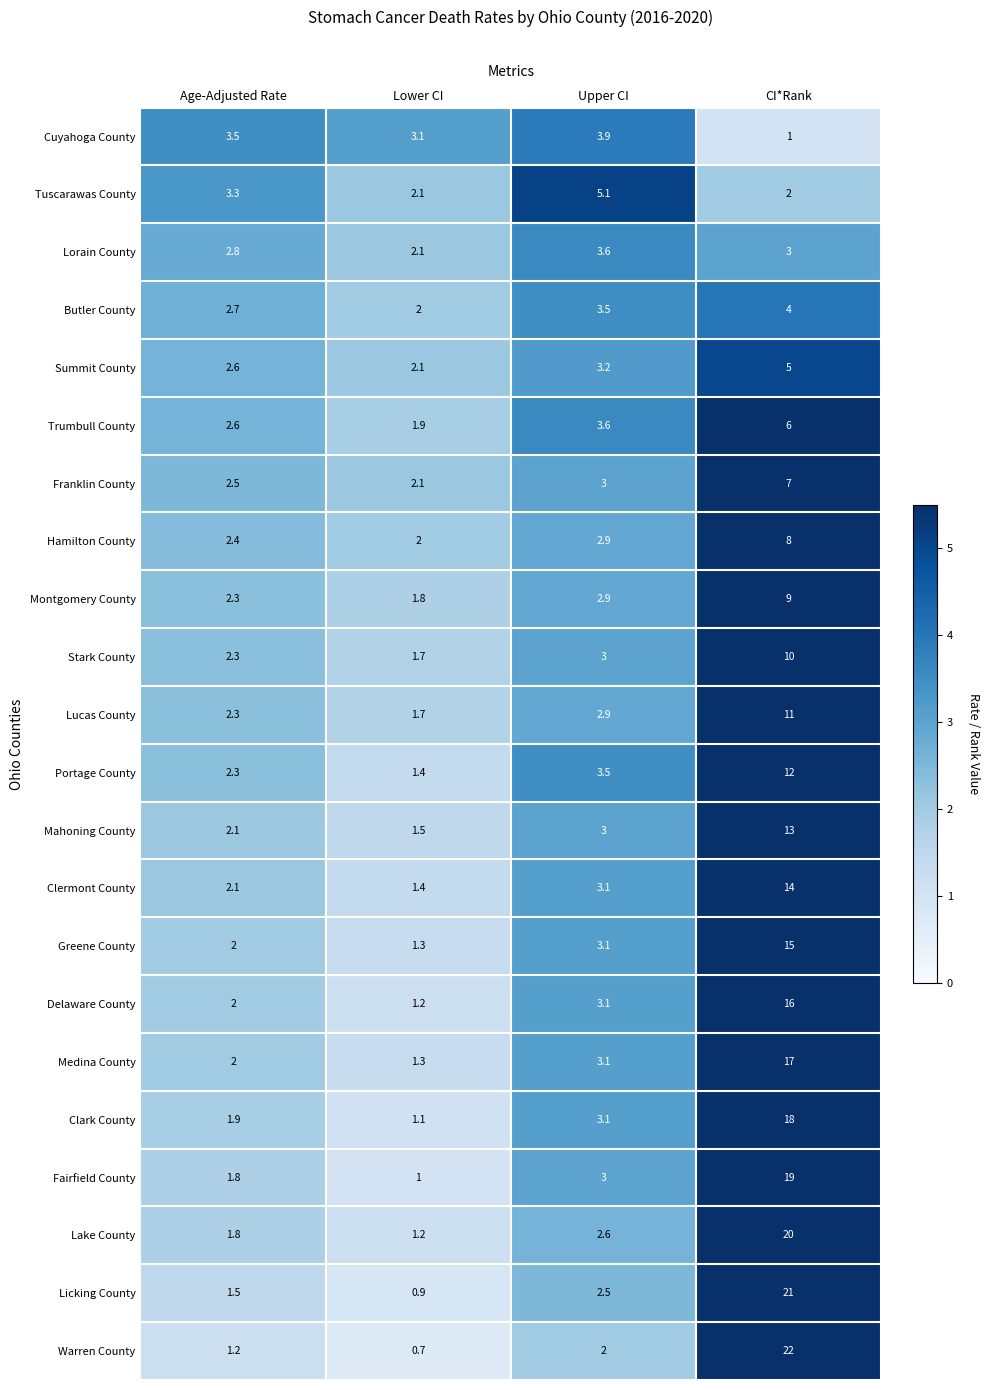

What is the difference between the maximum and minimum values in the Lucas County series?

9.3